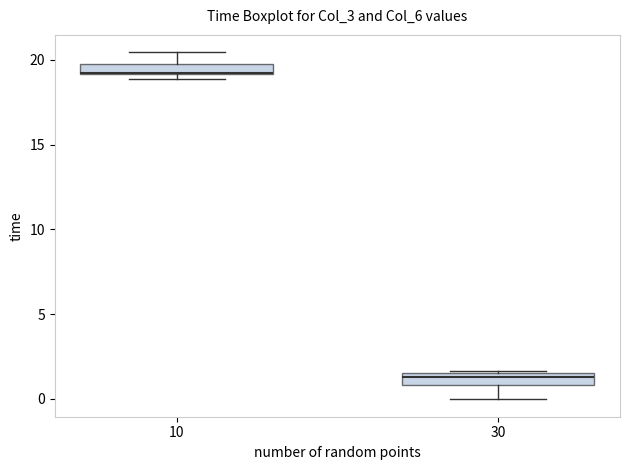

Which box has the highest median line?

10